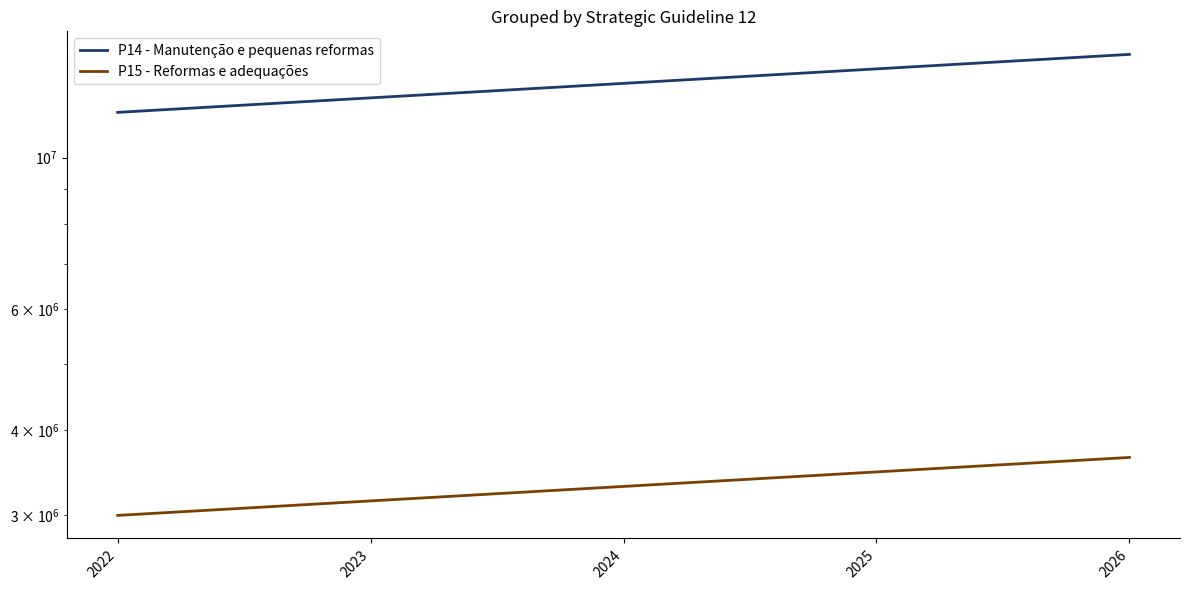

True or false: P15 - Reformas e adequações has more than 0 interior local peaks.

False